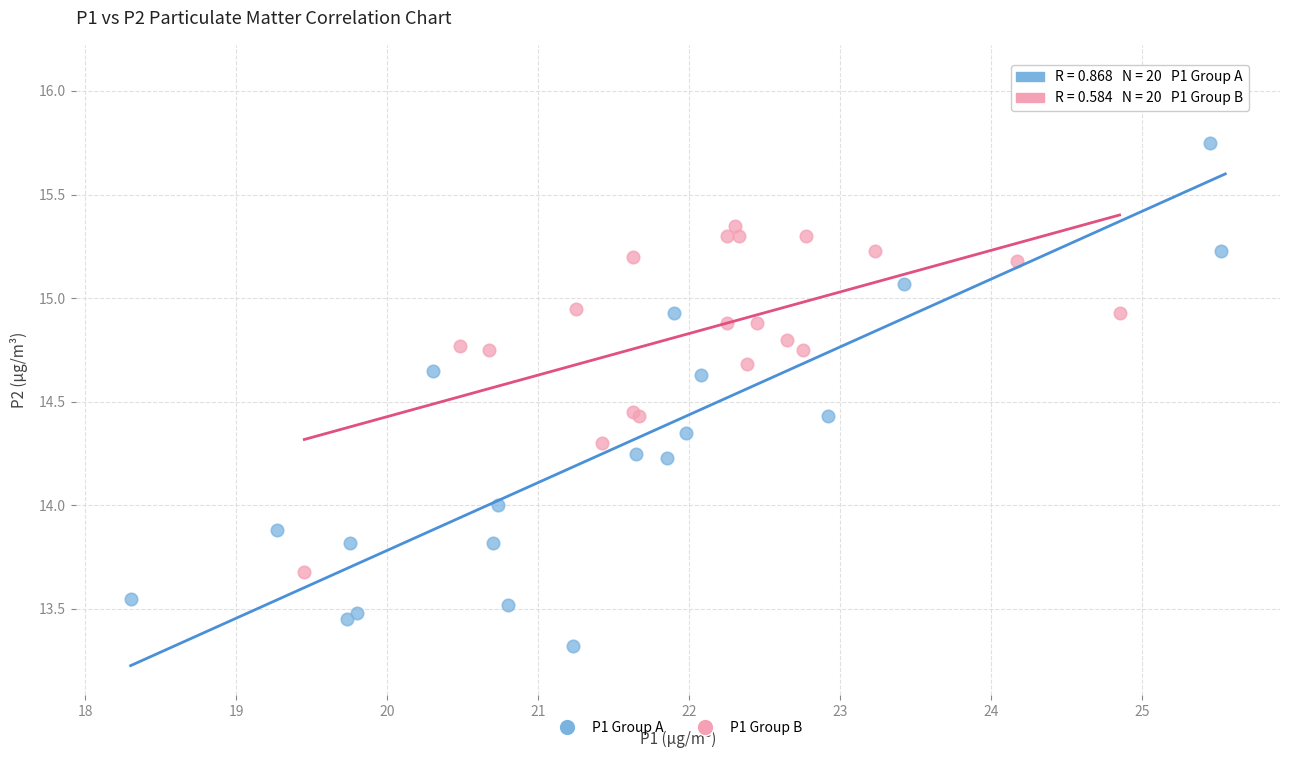

Which series has the widest spread of Y values?

P1 Group A